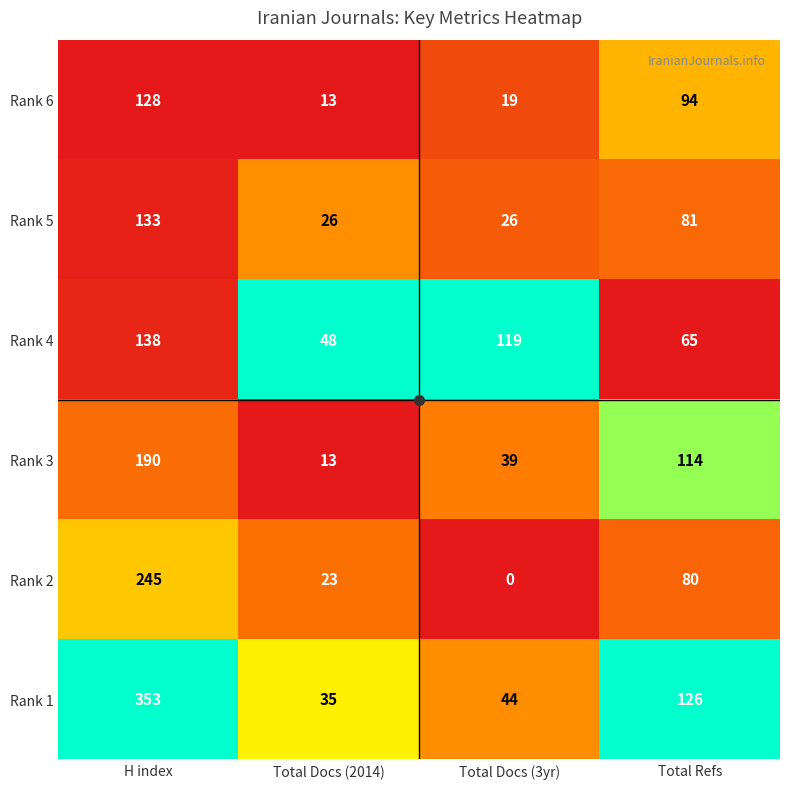

Which series has the widest spread of values?

Rank 1